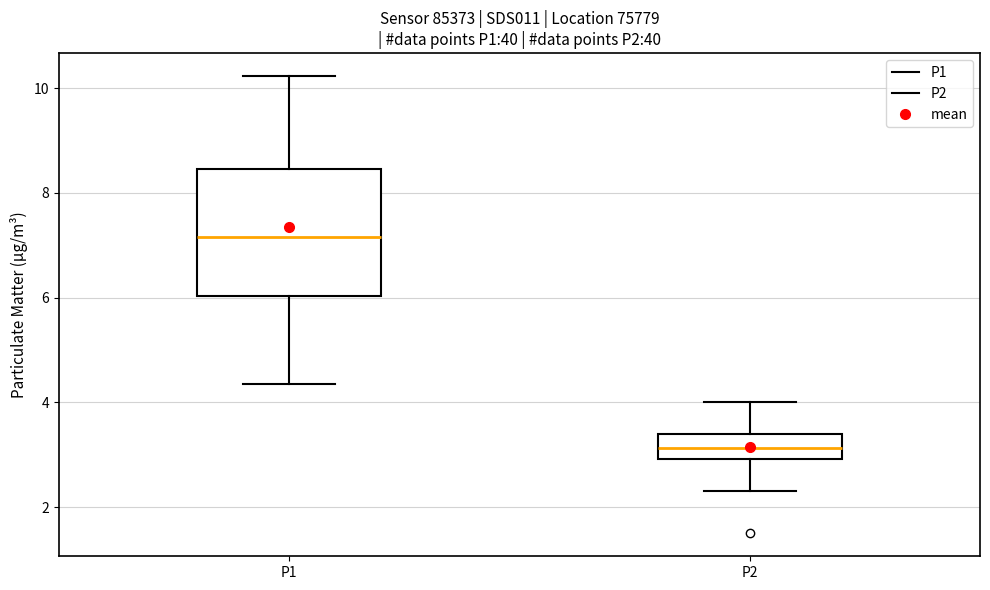

Reading left to right, read every box against the y-axis: the position of its median line, the range the box covers, and the ends of its whiskers. The values are not printed on the chart, so give them approximately, as read against the axis.

P1: median 7.2, box 6.0 to 8.4, whiskers 4.4 to 10.2
P2: median 3.2, box 3.0 to 3.4, whiskers 2.4 to 4.0